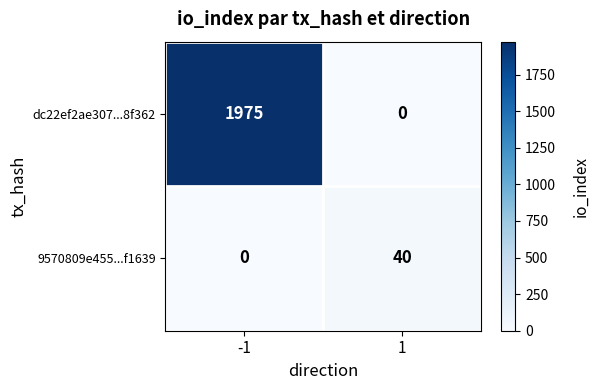

Reading left to right, extract all data points from this chart.

dc22ef2ae307...8f362: 1975	0
9570809e455...f1639: 0	40